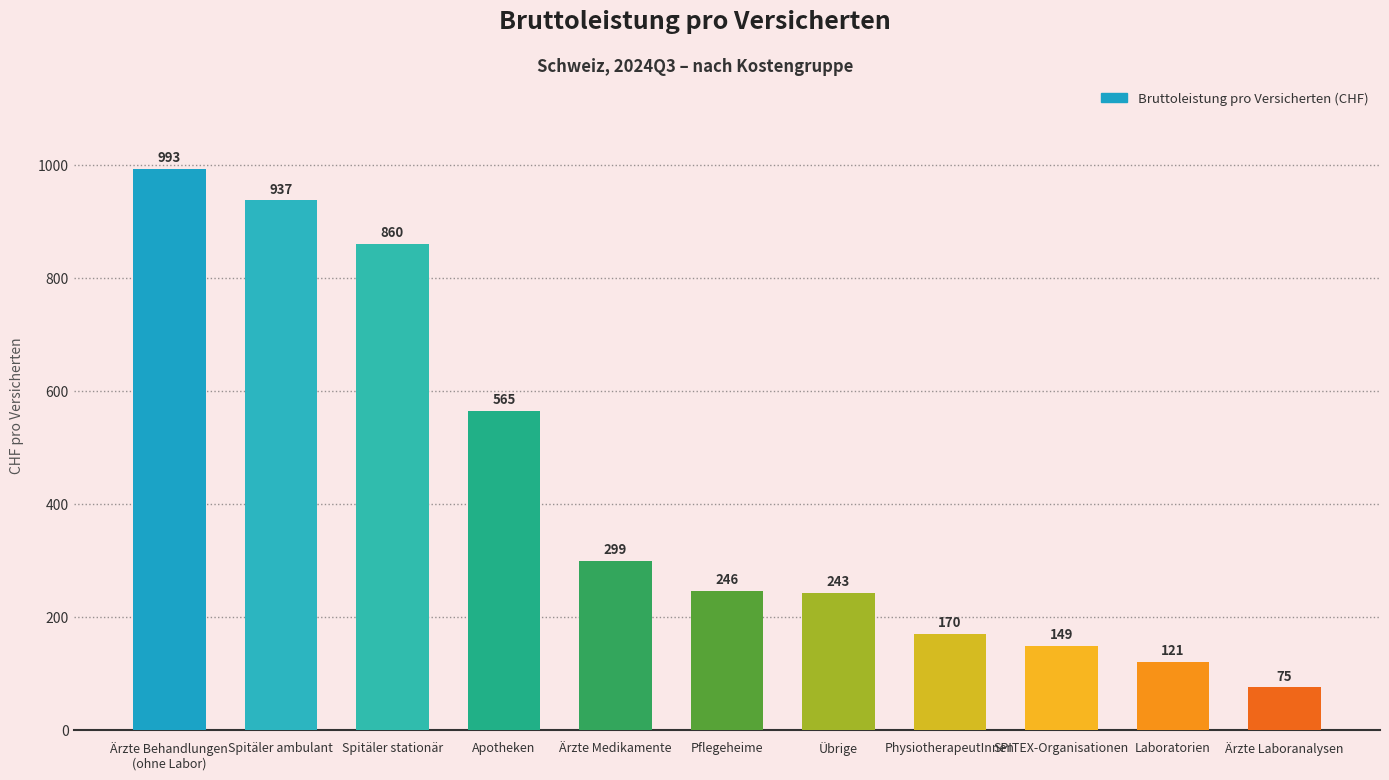

How many data points are less than 245?

5